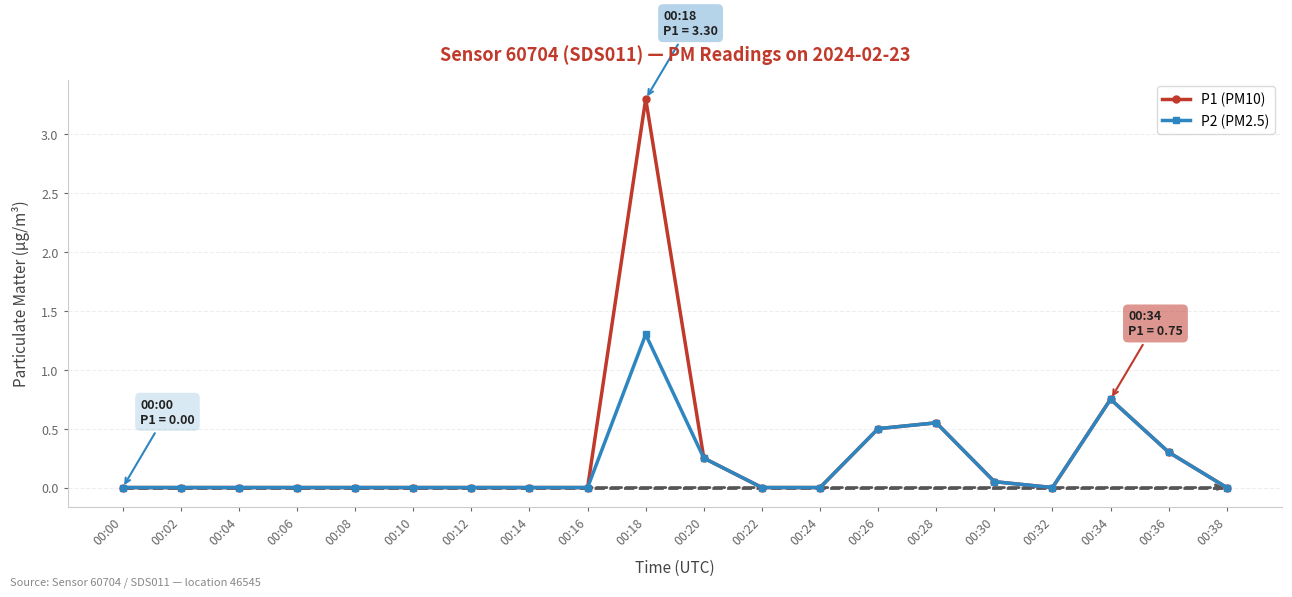

What are all the series names shown in the legend?

P1 (PM10), P2 (PM2.5)